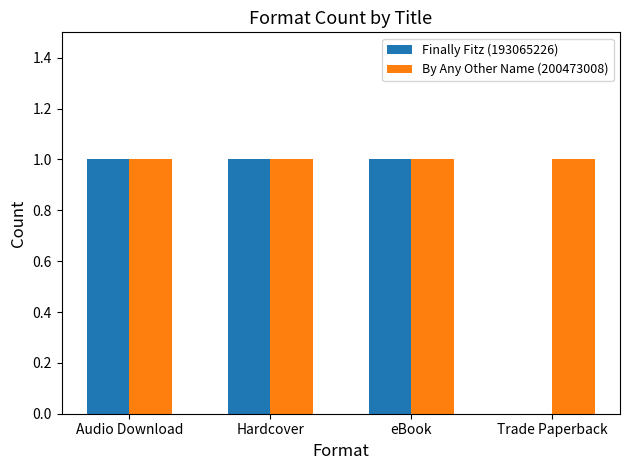

True or false: By Any Other Name (200473008) has a value of 1 at Trade Paperback.

True